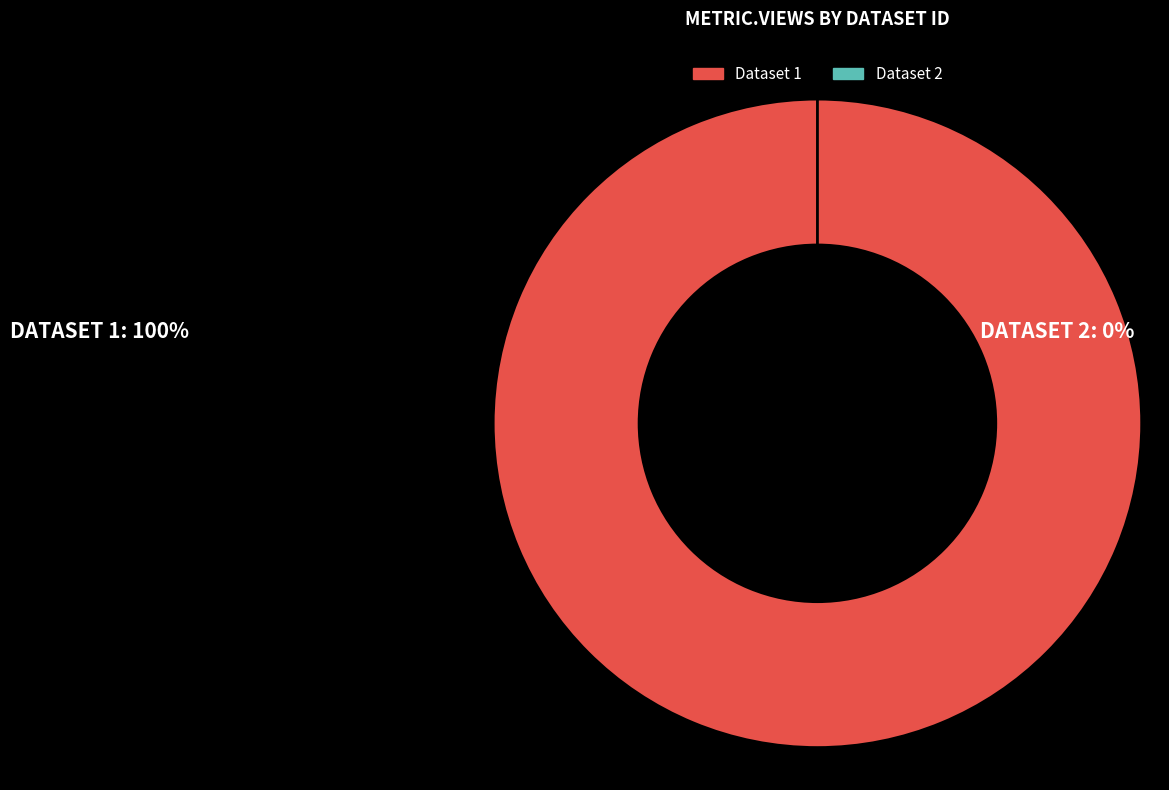

Do 5ae9c924c8d8c9146a44cc8c and 649cd792078190ea9b2176fc together represent more than half of the pie?

Yes